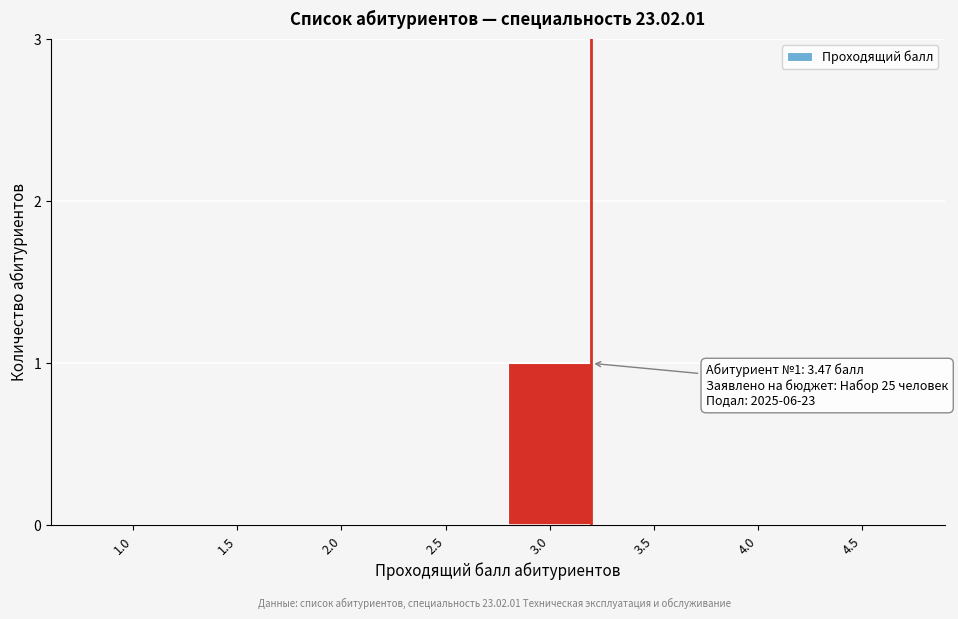

Reading left to right, extract all data points from this chart.

1.0=0	1.5=0	2.0=0	2.5=0	3.0=1	3.5=0	4.0=0	4.5=0